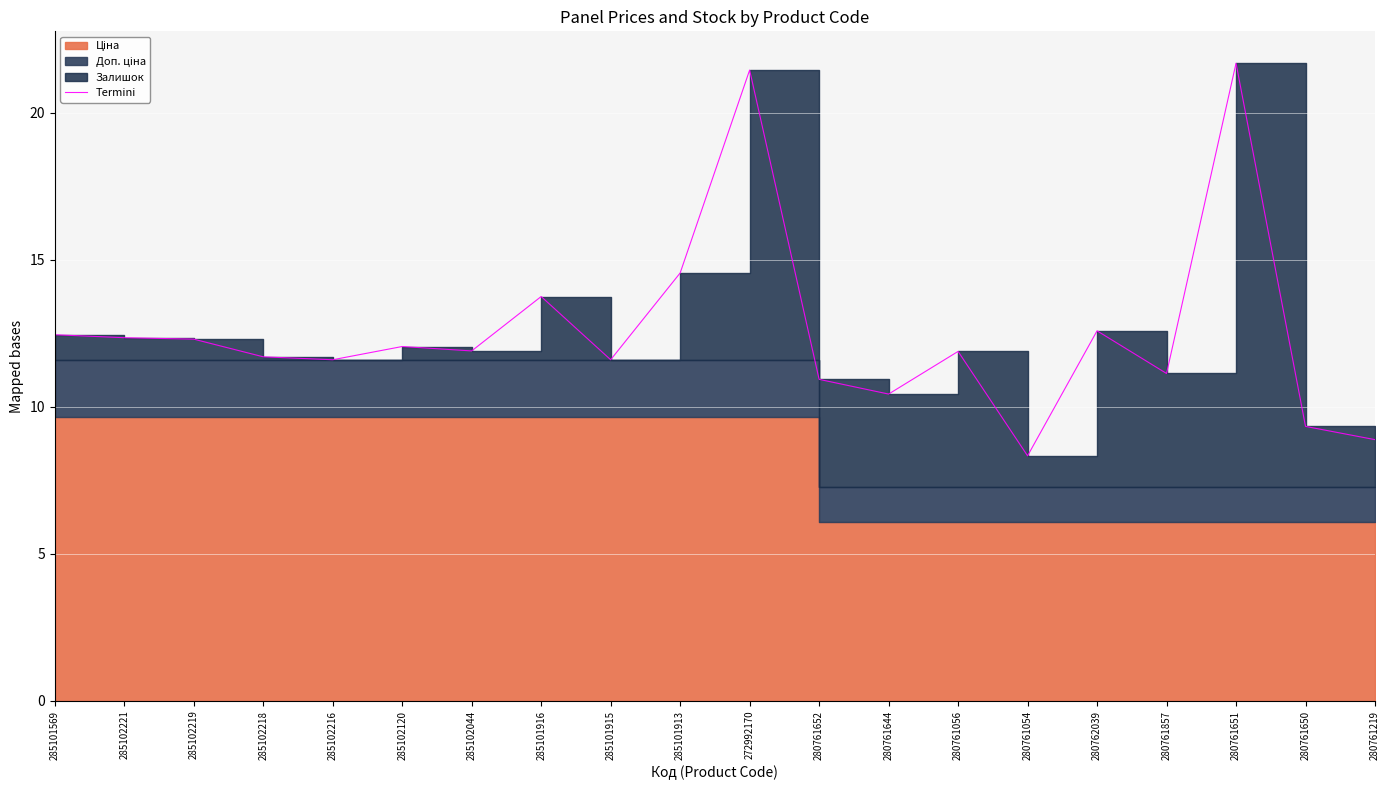

How many values are below 11?

5